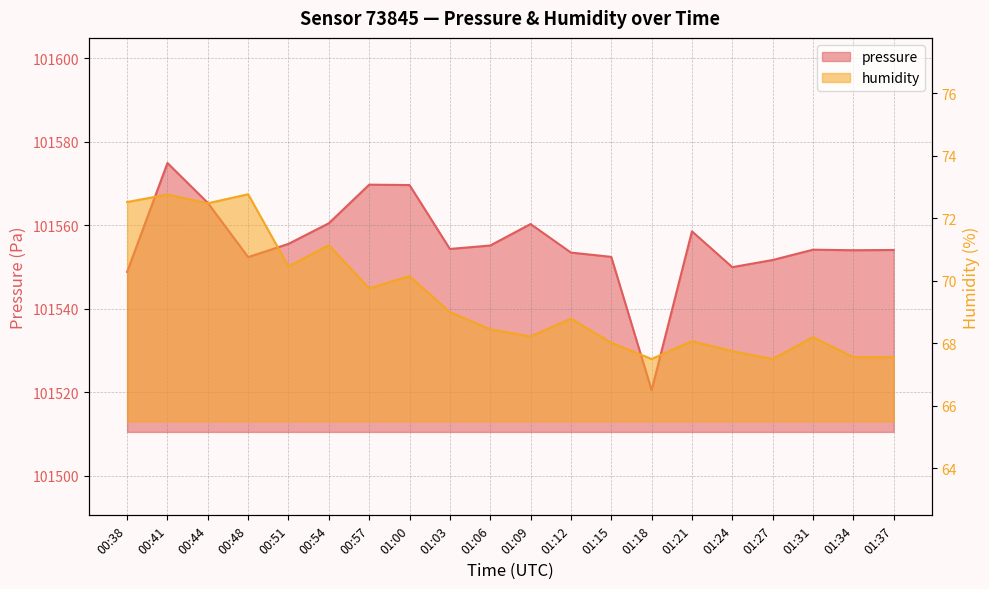

At 01:37, list the series in order from largest to smallest.

pressure, humidity